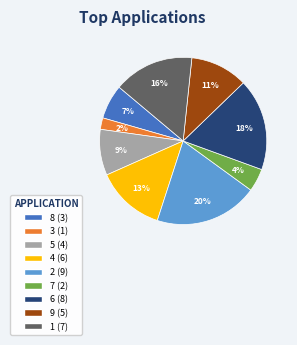

Rank the categories by value from lowest to highest.

3, 7, 8, 5, 9, 4, 1, 6, 2